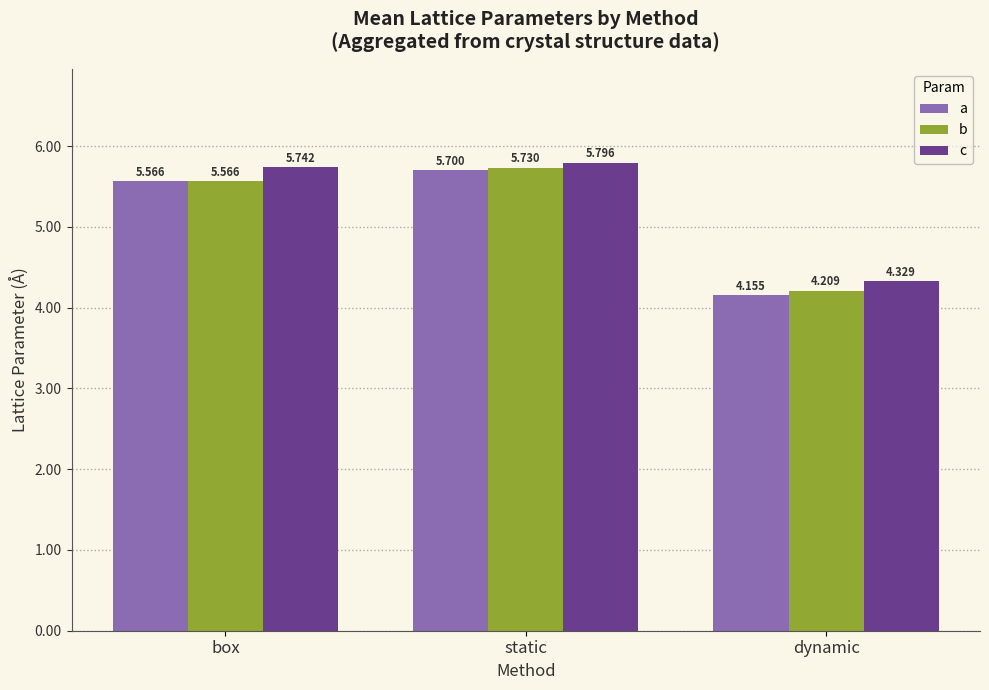

Which series changed the most between box and dynamic?

c